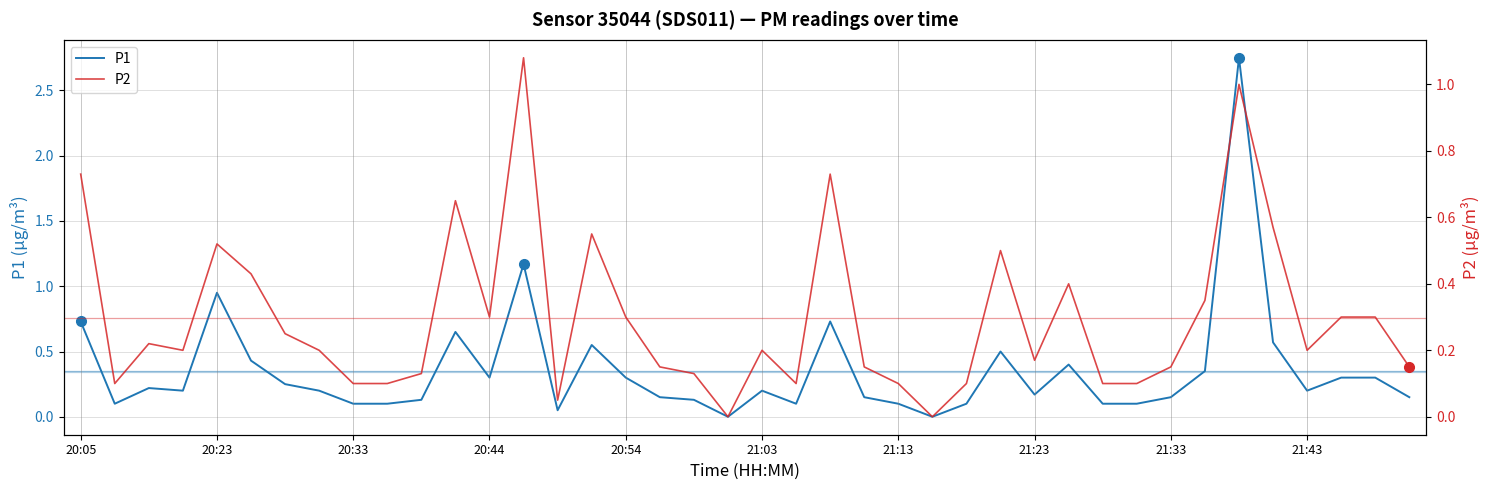

True or false: P2 and P1 cross at least once.

False